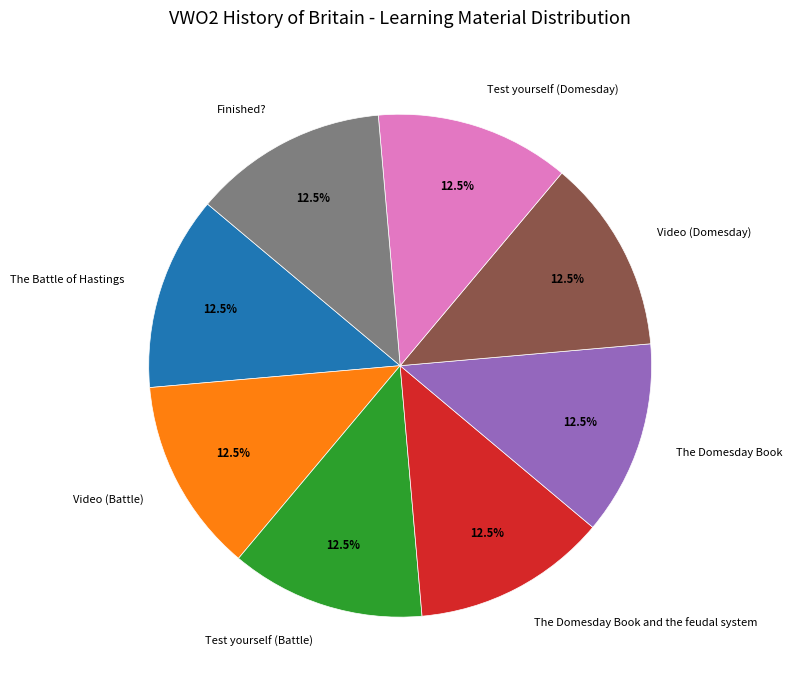

What percentage do Video (Battle) and Video (Domesday) together represent?

25.0%